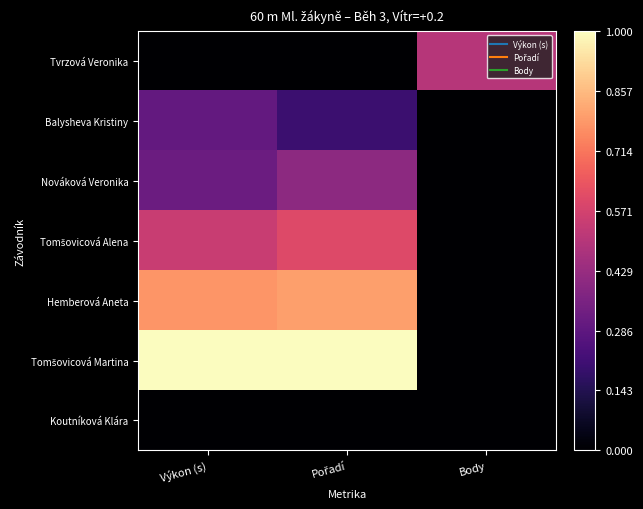

What is the spread (max minus min) of values at Pořadí?

1.0